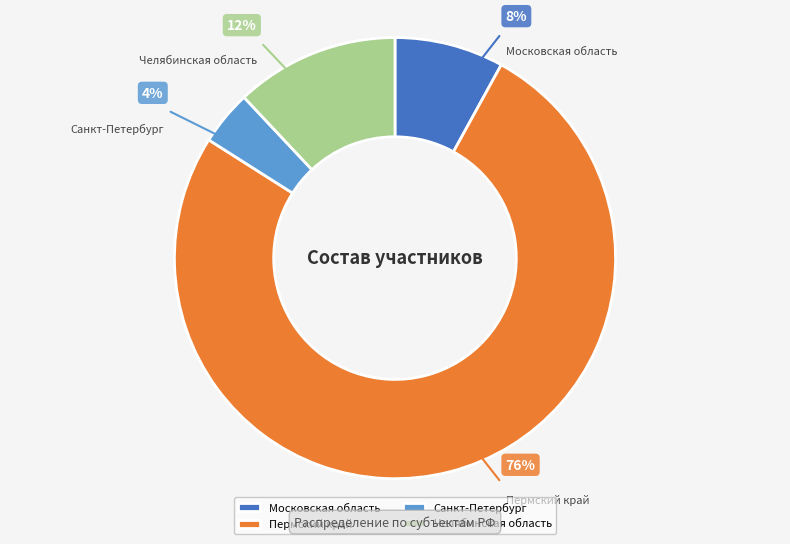

How many slices are in this pie chart?

4